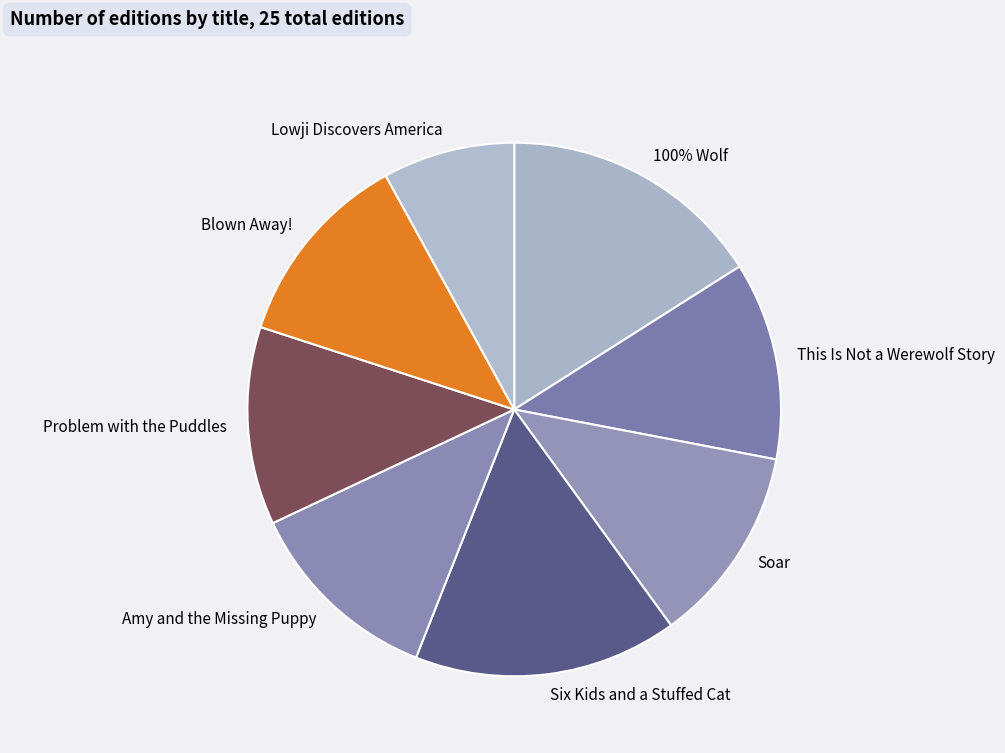

Which category has the biggest portion of the pie?

100% Wolf